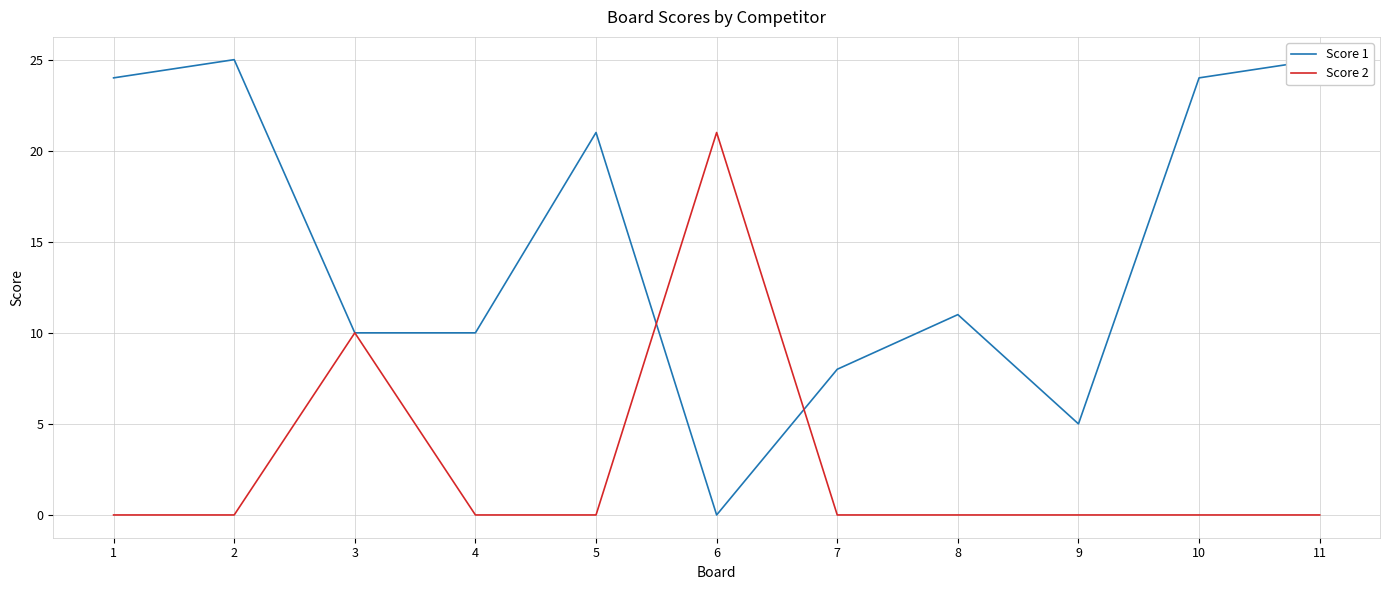

Which series has the largest total across all categories?

Score 1